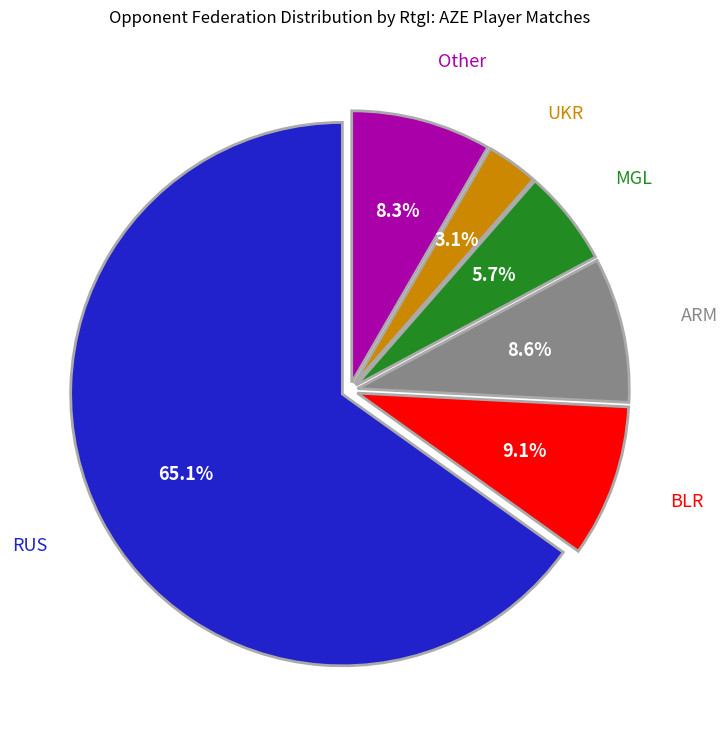

Does any single category account for the majority?

Yes